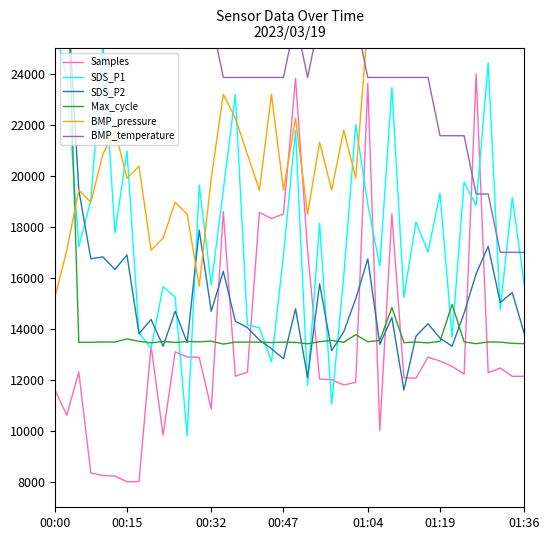

What is the lowest value of the Samples series?

8000.0